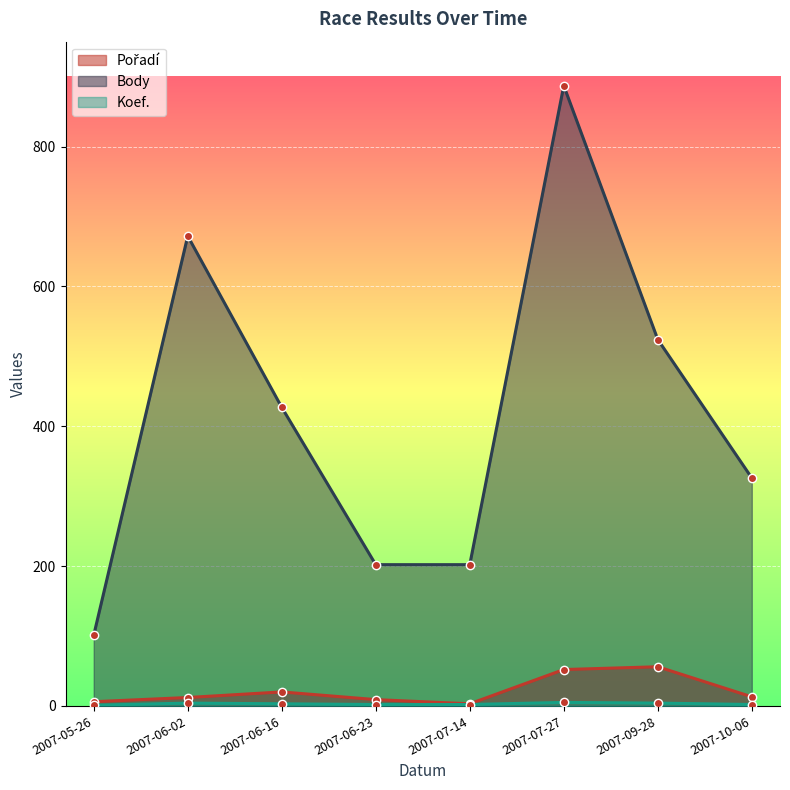

What position from the right is 2007-07-27?

3